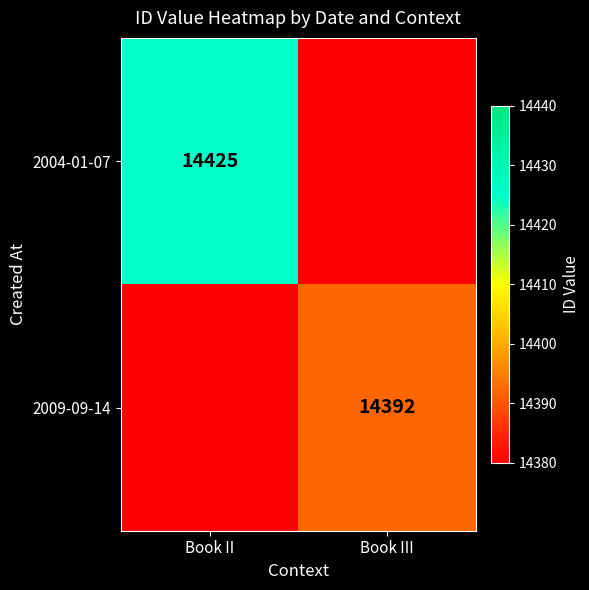

True or false: 2004-01-07 has a value of 21008 at Book II.

False